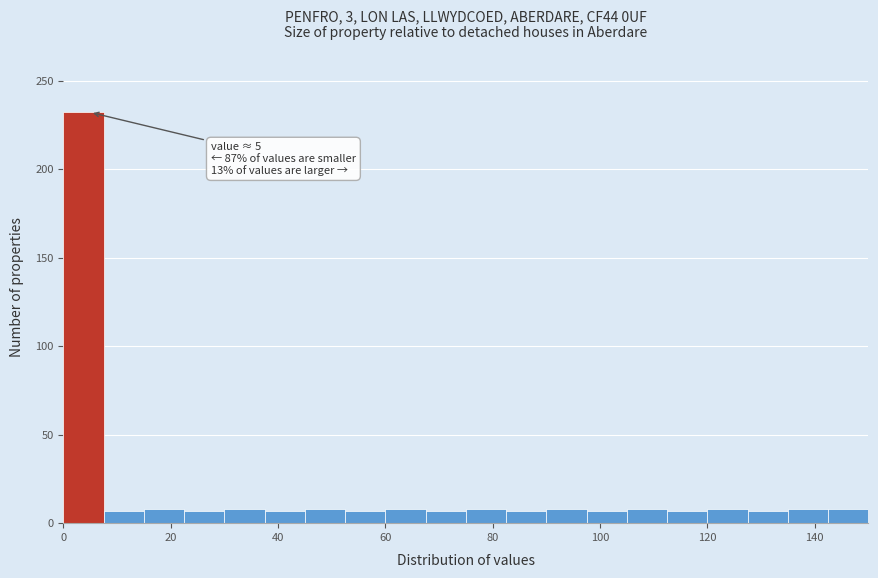

Read against the x-axis, roughly where is the centre of the tallest bar?

4